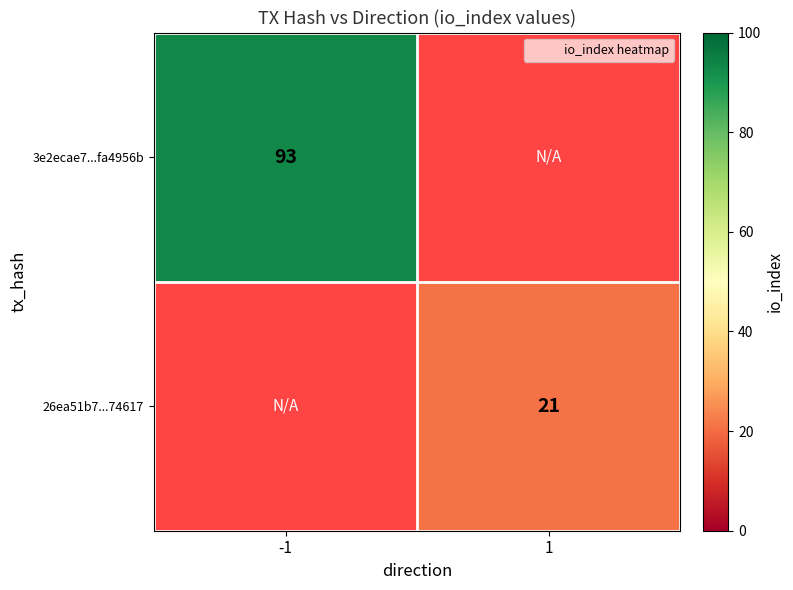

At which label is 3e2ecae7...fa4956b closest to 93?

-1